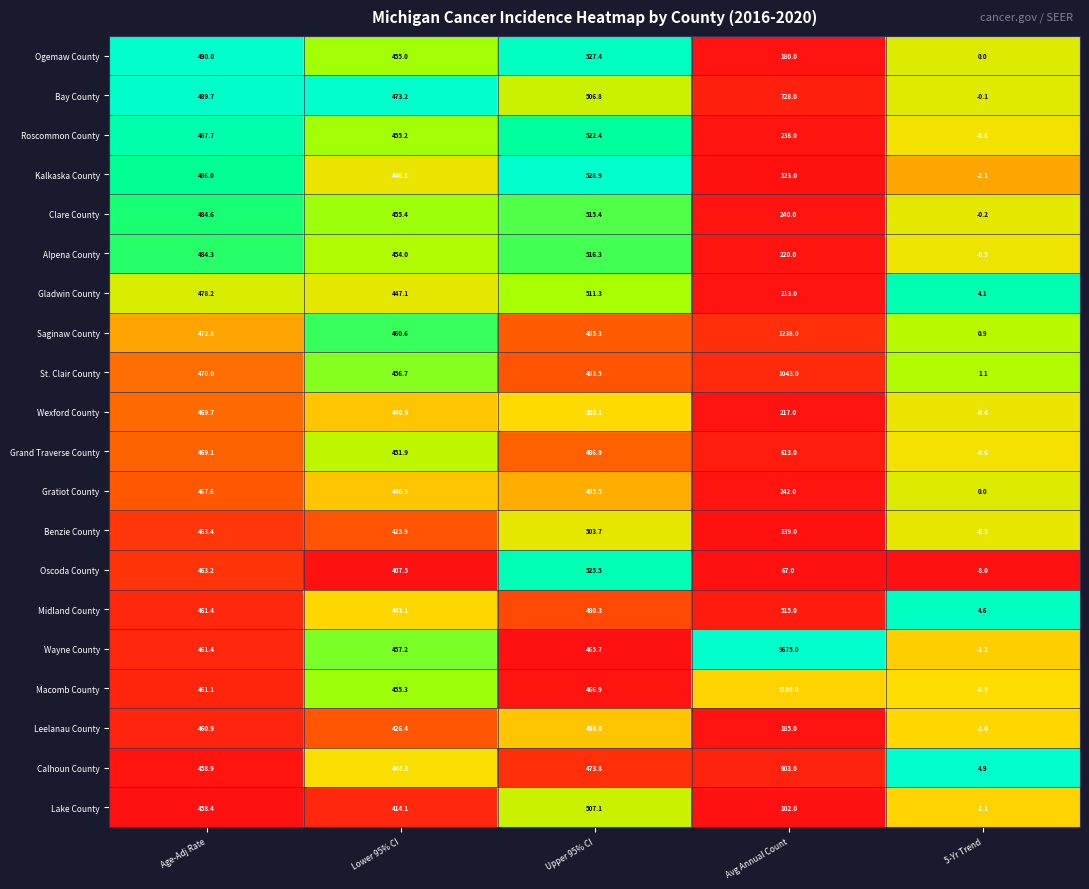

What is the sum of the Bay County values at Lower 95% CI and Age-Adj Rate?

962.9